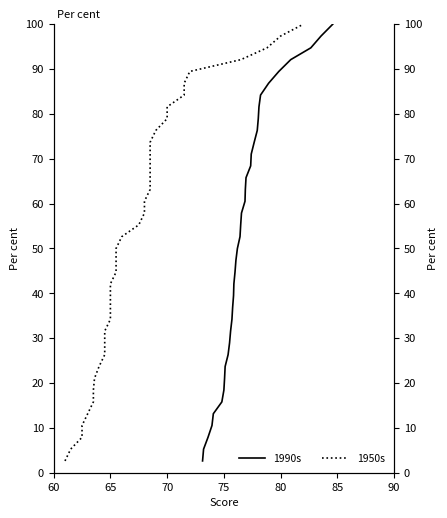

What is the difference between the maximum and minimum values in the 1950s series?

97.4